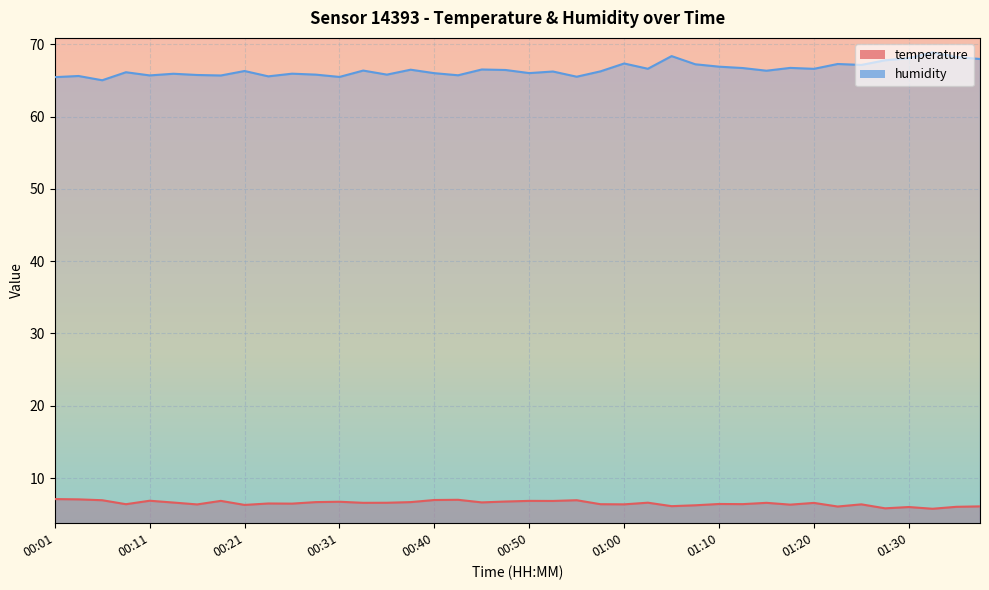

What is the maximum value shown in the chart?

68.9